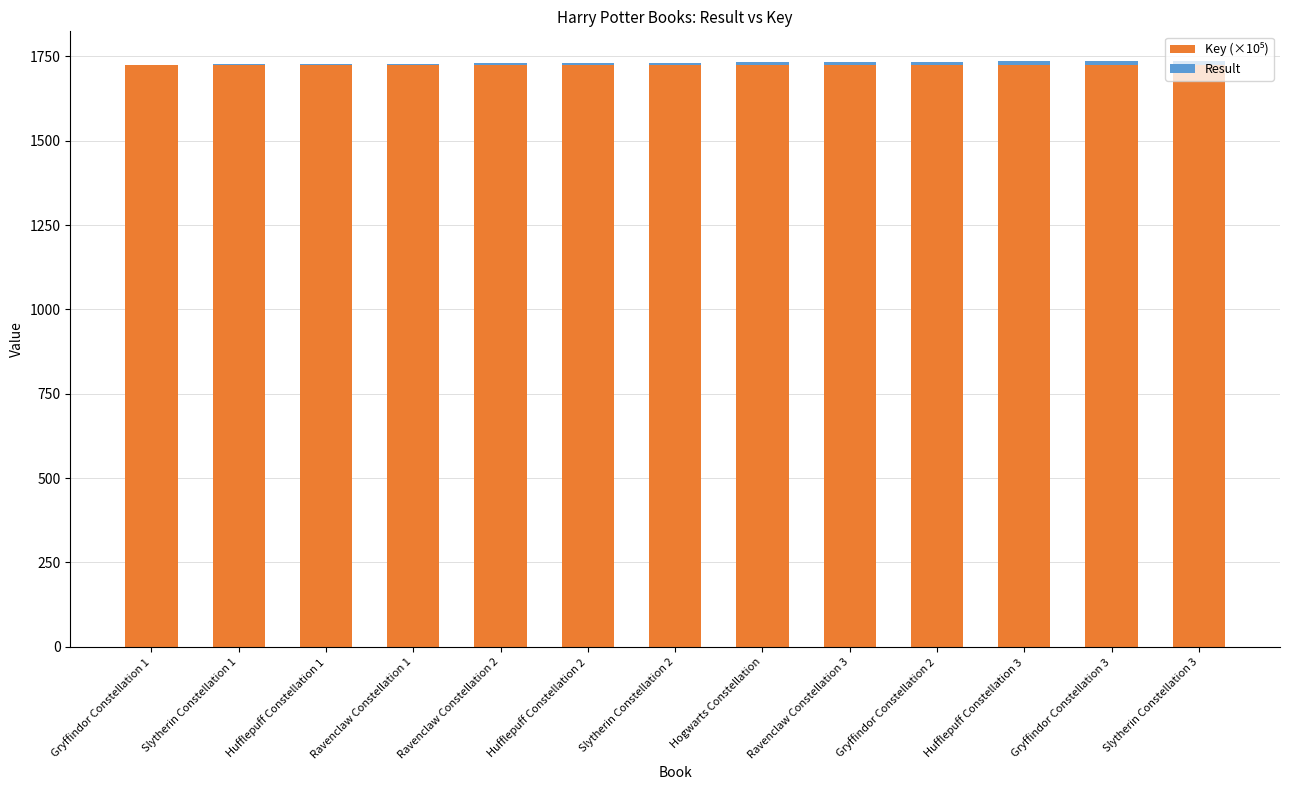

The Key (×10⁵) series shows 2341.9 at Ravenclaw Constellation 3. True or false?

False